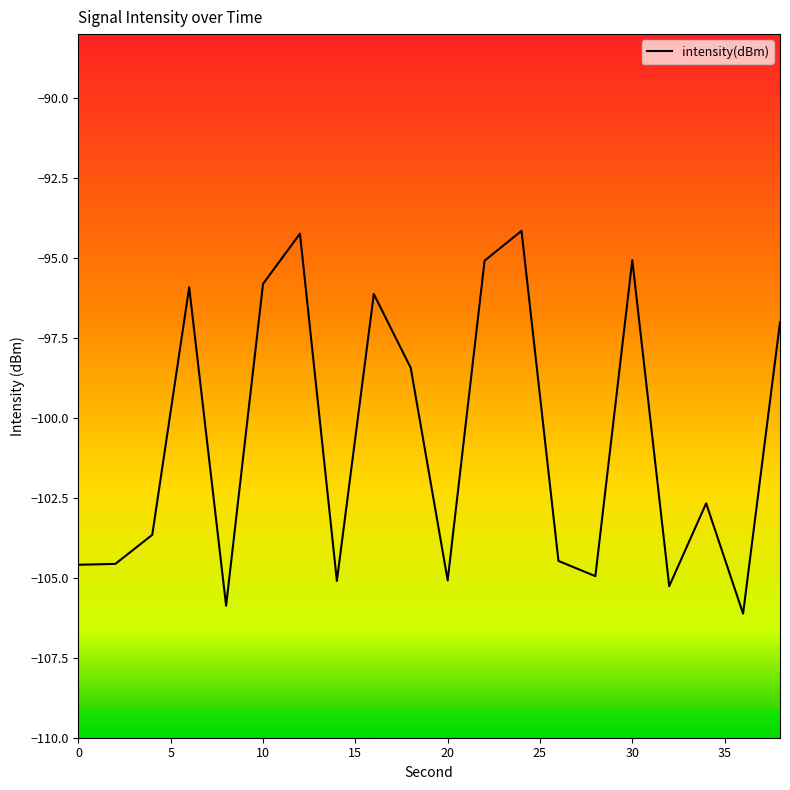

What is the smallest value displayed?

-106.1